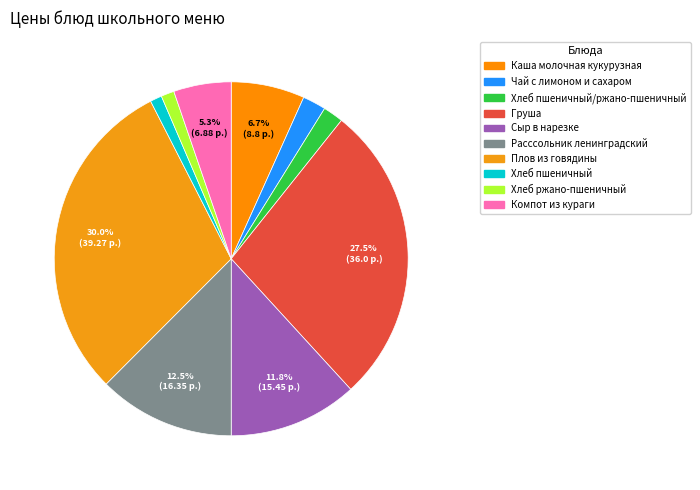

How many segments does this pie chart have?

10